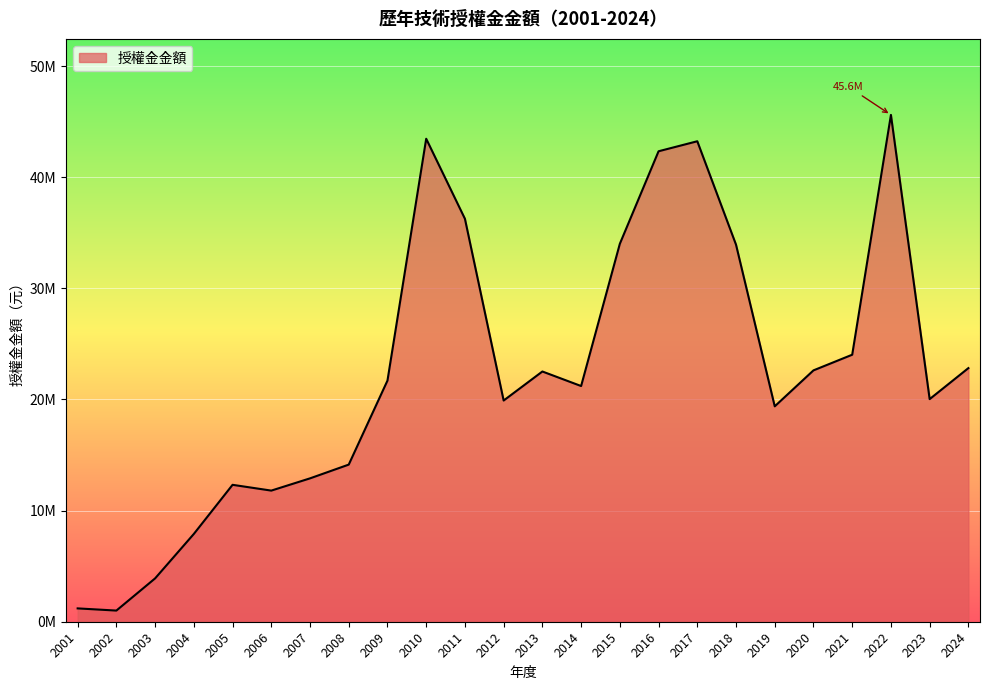

Reading left to right, list all the values displayed in this chart.

2001=1200000	2002=1003635	2003=3900000	2004=7900000	2005=12319900	2006=11799563	2007=12901280	2008=14138739	2009=21699405	2010=43460732	2011=36259601	2012=19905149	2013=22517423	2014=21209304	2015=34007444	2016=42333931	2017=43235456	2018=33930044	2019=19383118	2020=22618523	2021=24026737	2022=45605714	2023=20031962	2024=22822019